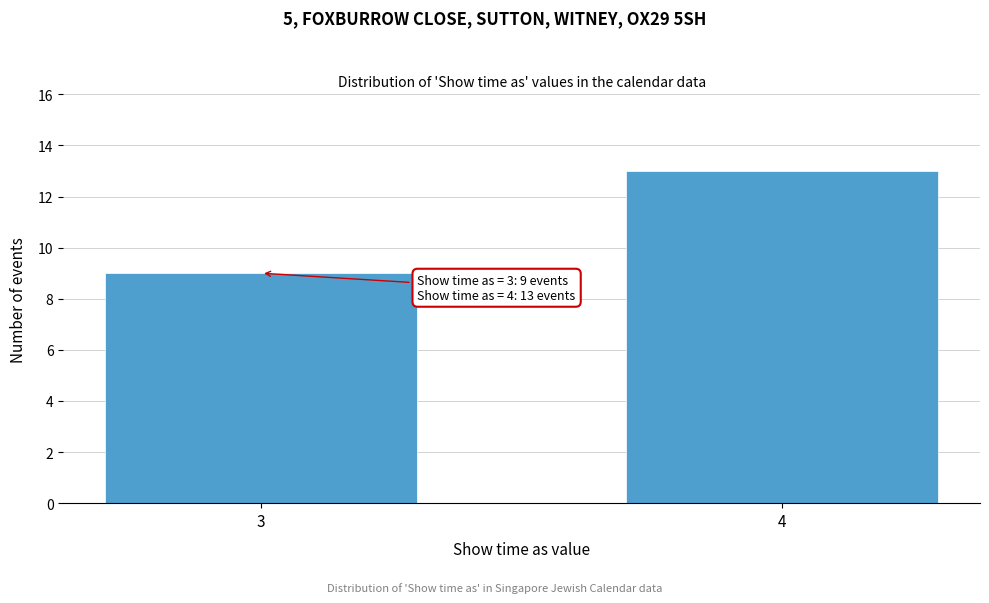

Reading right to left, list all the values displayed in this chart.

13	9